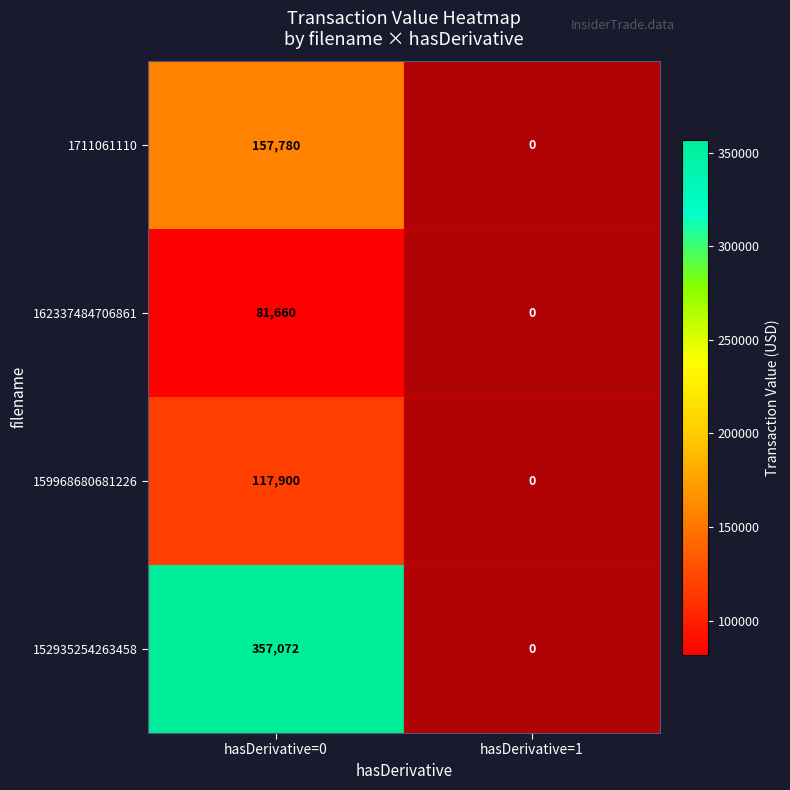

How many categories are shown in the chart?

2